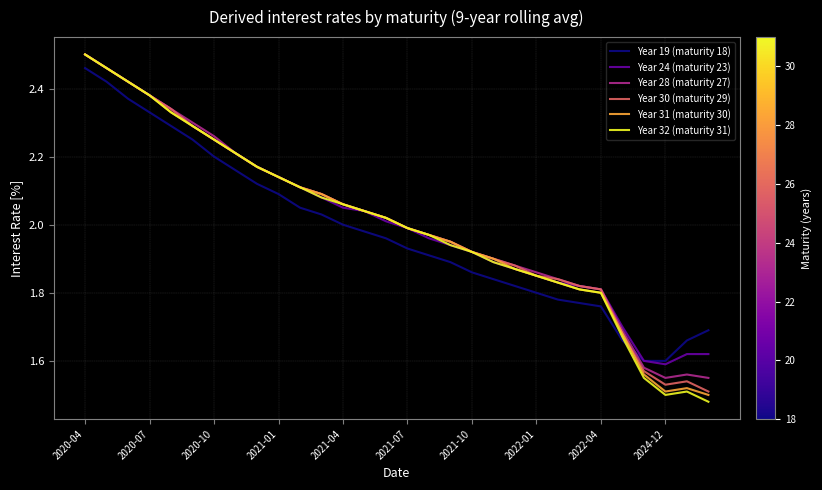

Which series has the largest range (max minus min)?

Year 32 (maturity 31)